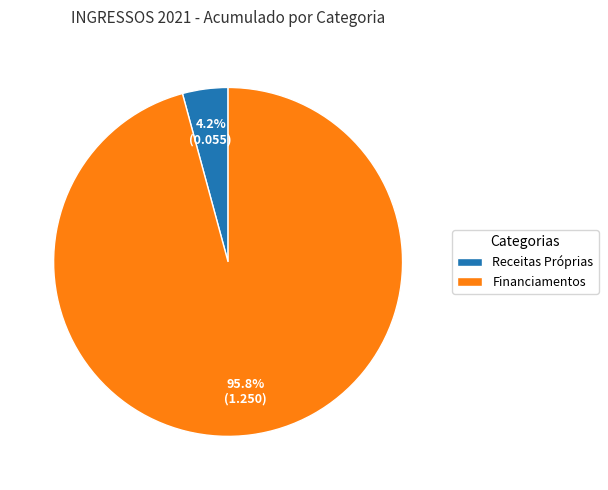

How much of the chart is everything except Financiamentos?

4.2%